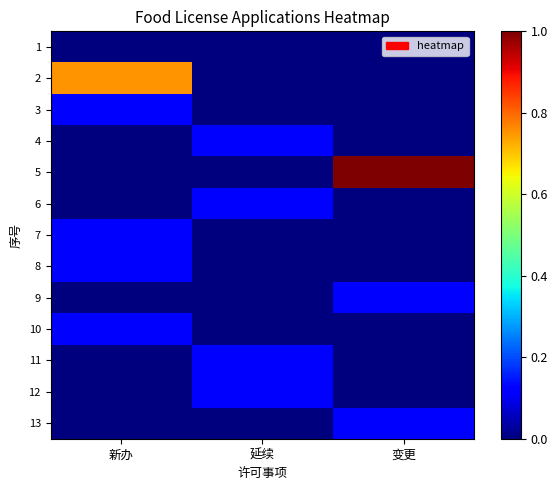

What is the total value across all series at 延续?

0.5